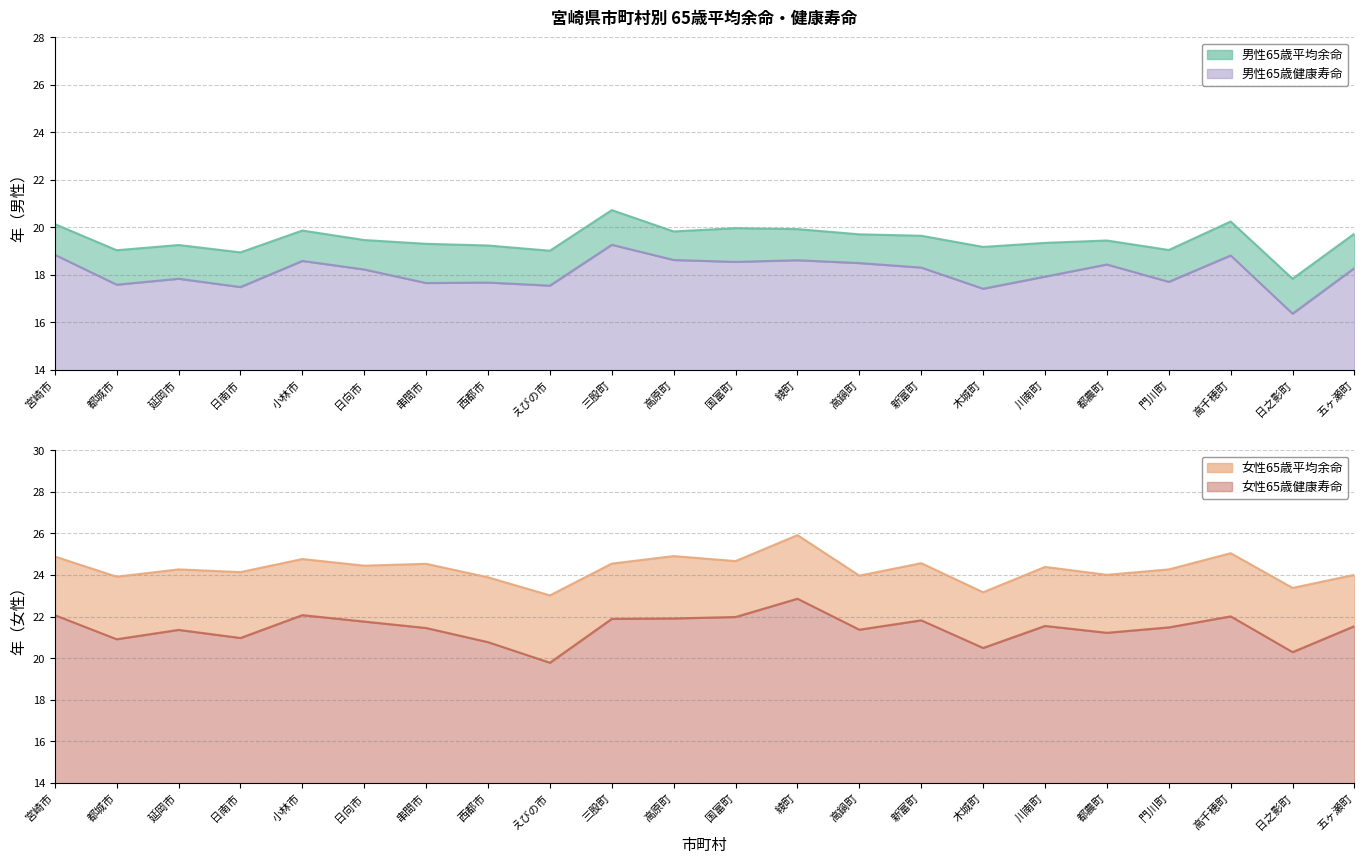

At how many categories does at least one series exceed 17?

22